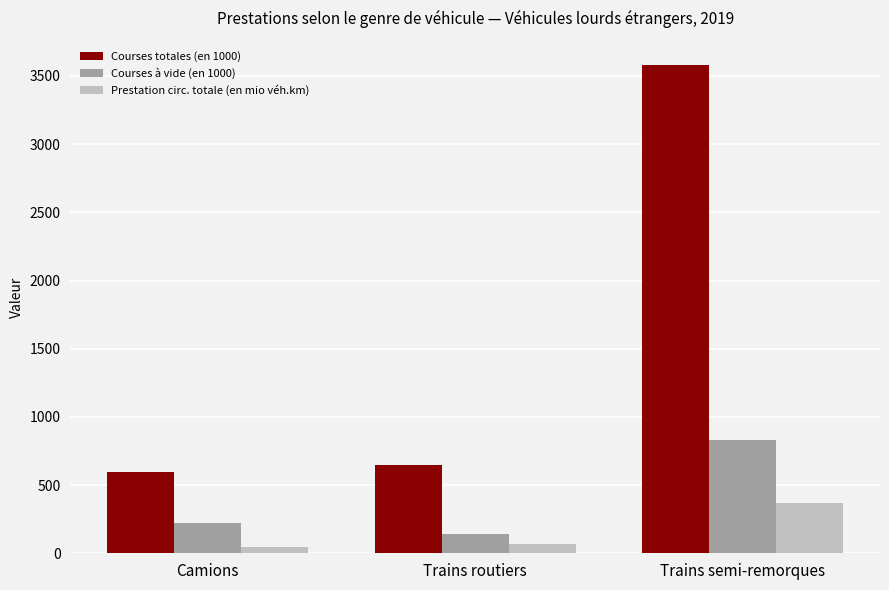

What is the value of the Courses totales (en 1000) bar at the 2nd from the left?

644.5